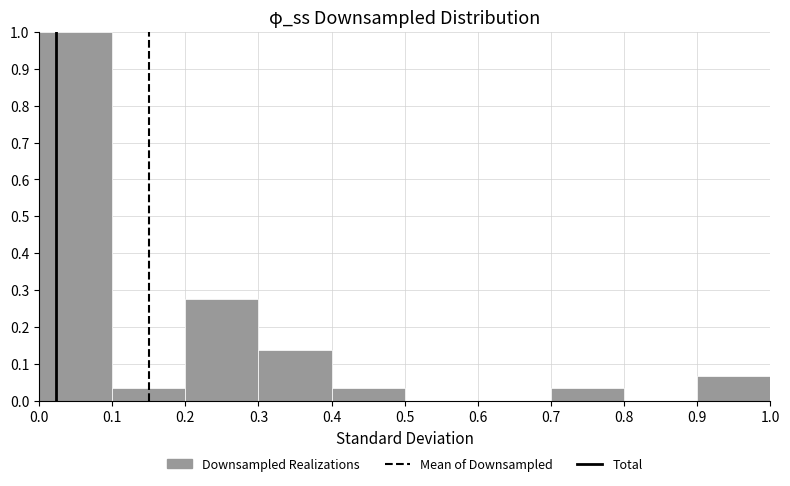

How tall is the bar that spans 0.0 to 0.1 on the x-axis? The values are not printed on the chart, so give them approximately, as read against the axis.

1.00